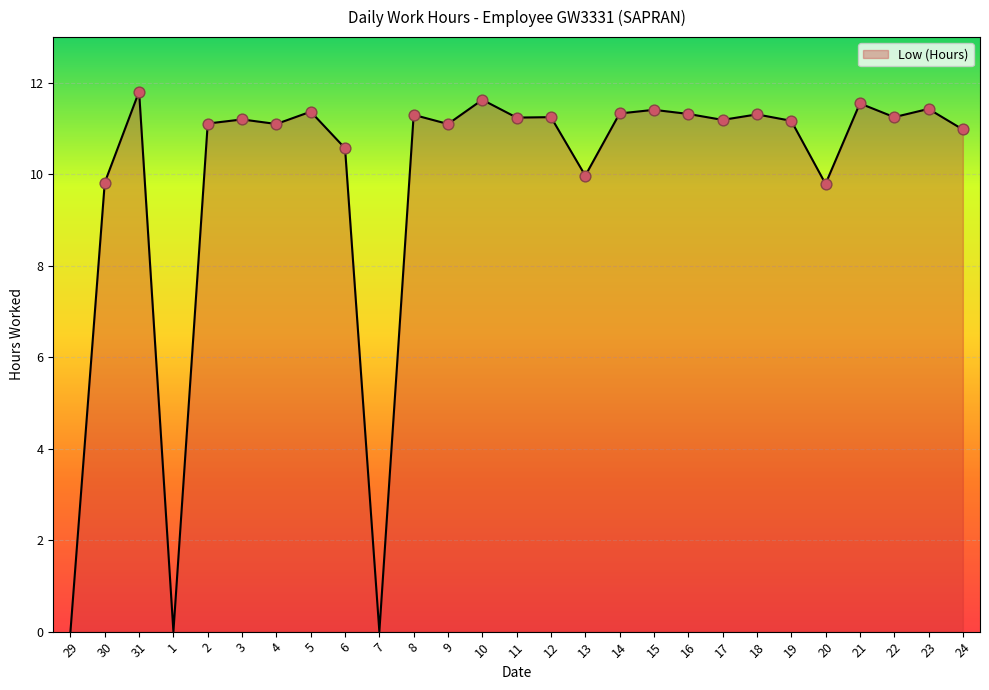

Which has a higher value, 17 or 10?

10